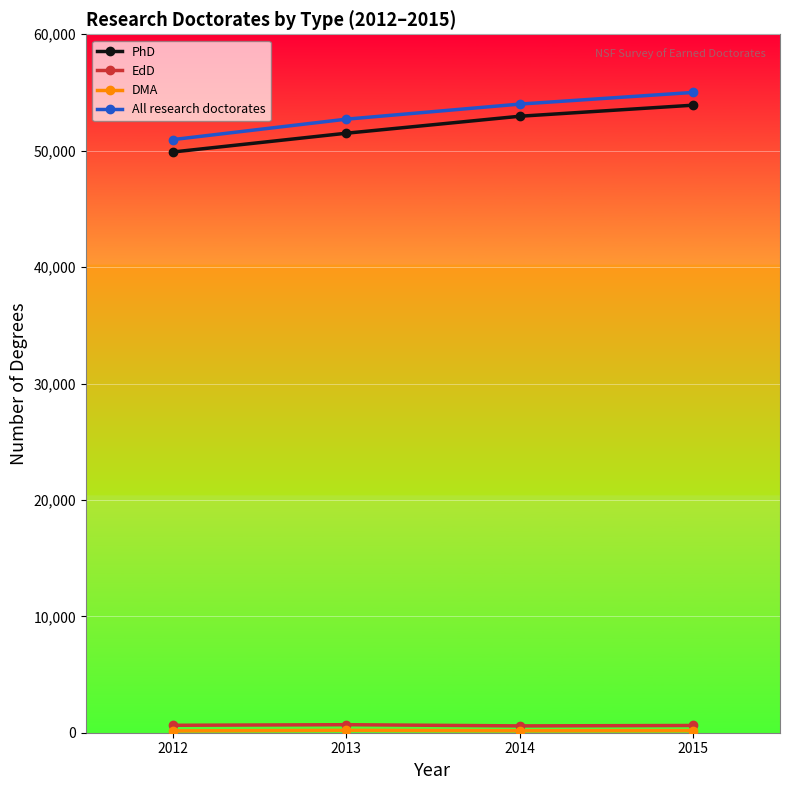

True or false: All research doctorates and EdD intersect in this chart.

False